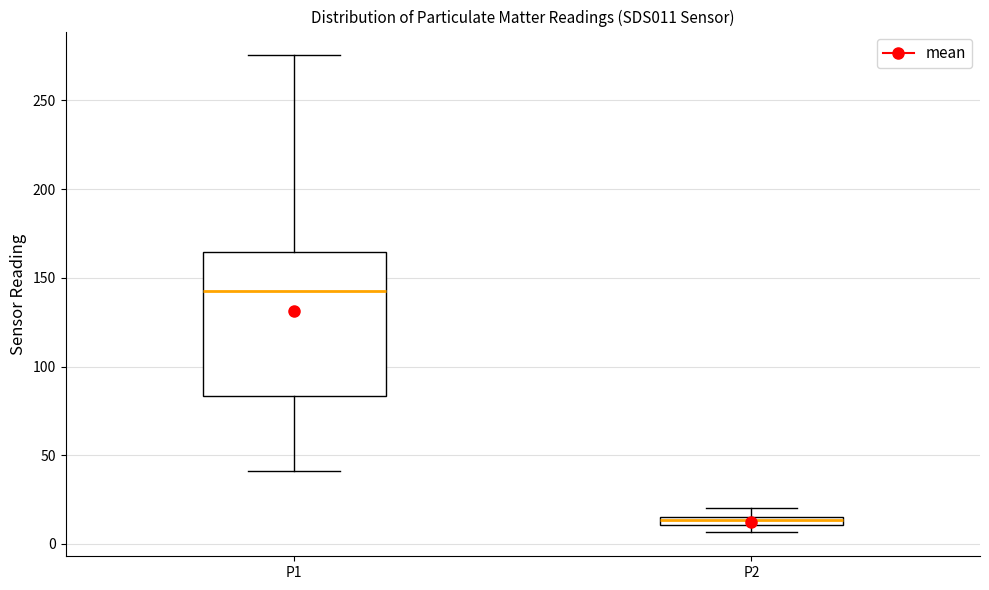

Comparing the boxes themselves (not the whiskers), which one is the tallest?

P1